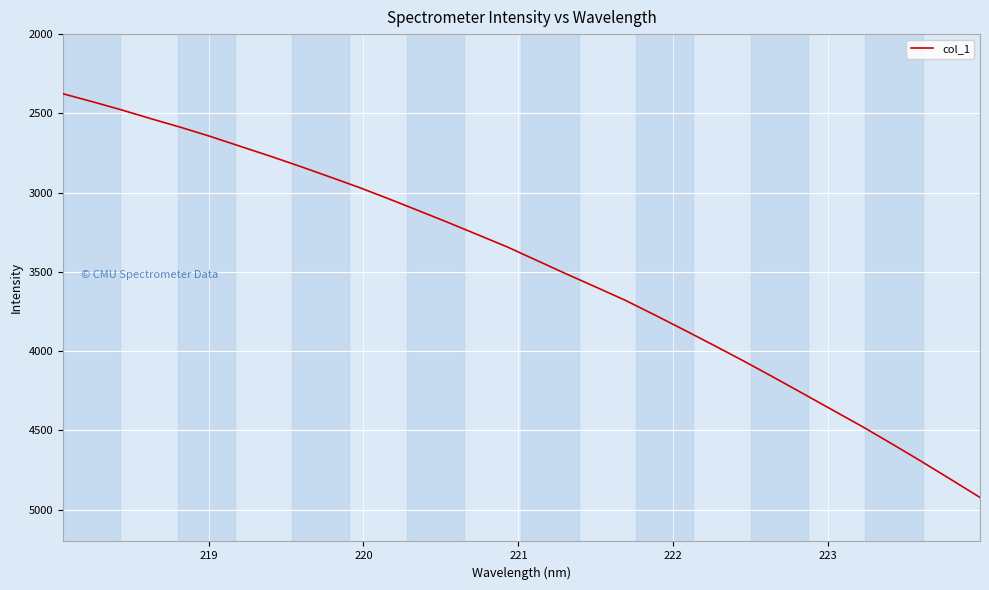

What is the difference between the maximum and minimum values?

2546.3